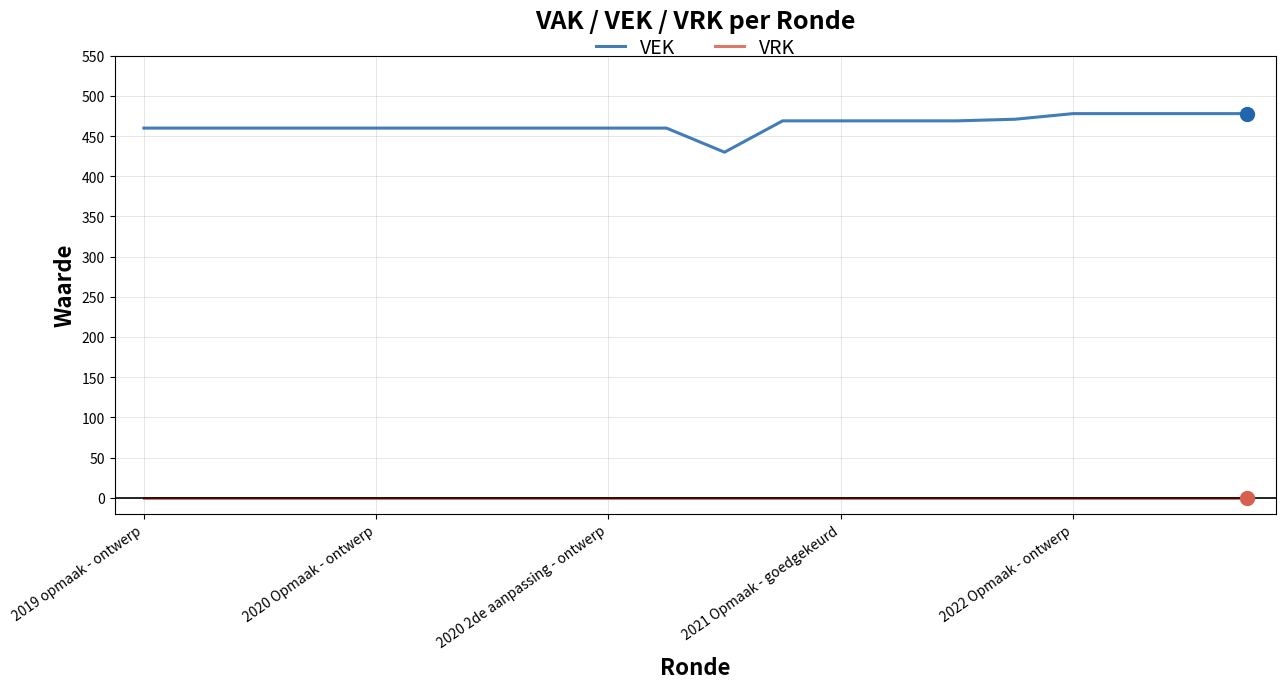

Rank the series by their maximum value, from lowest to highest.

VRK, VEK